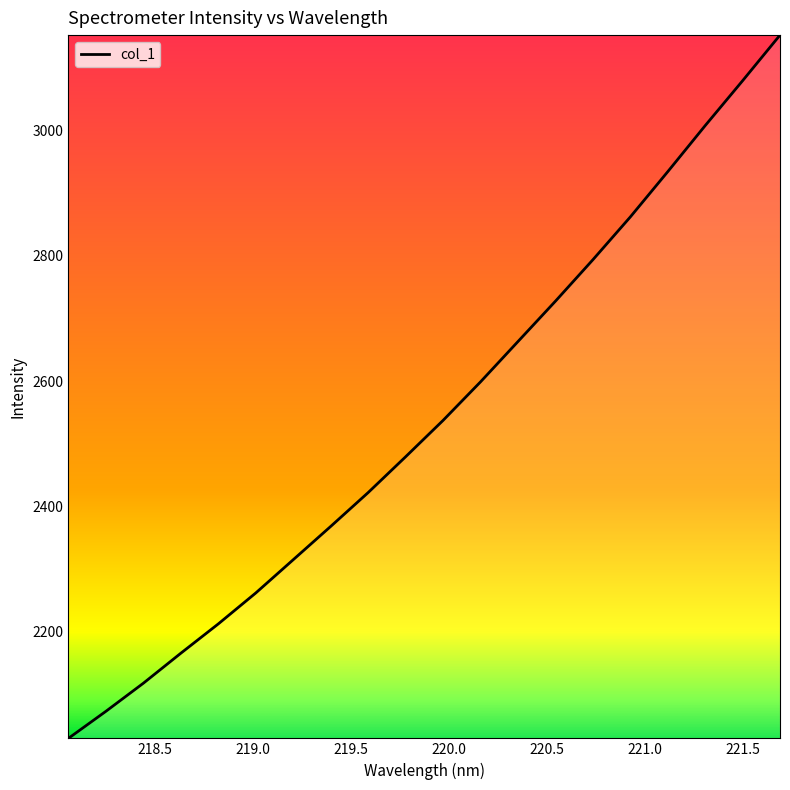

What is the difference between the maximum and second lowest values?

1079.8